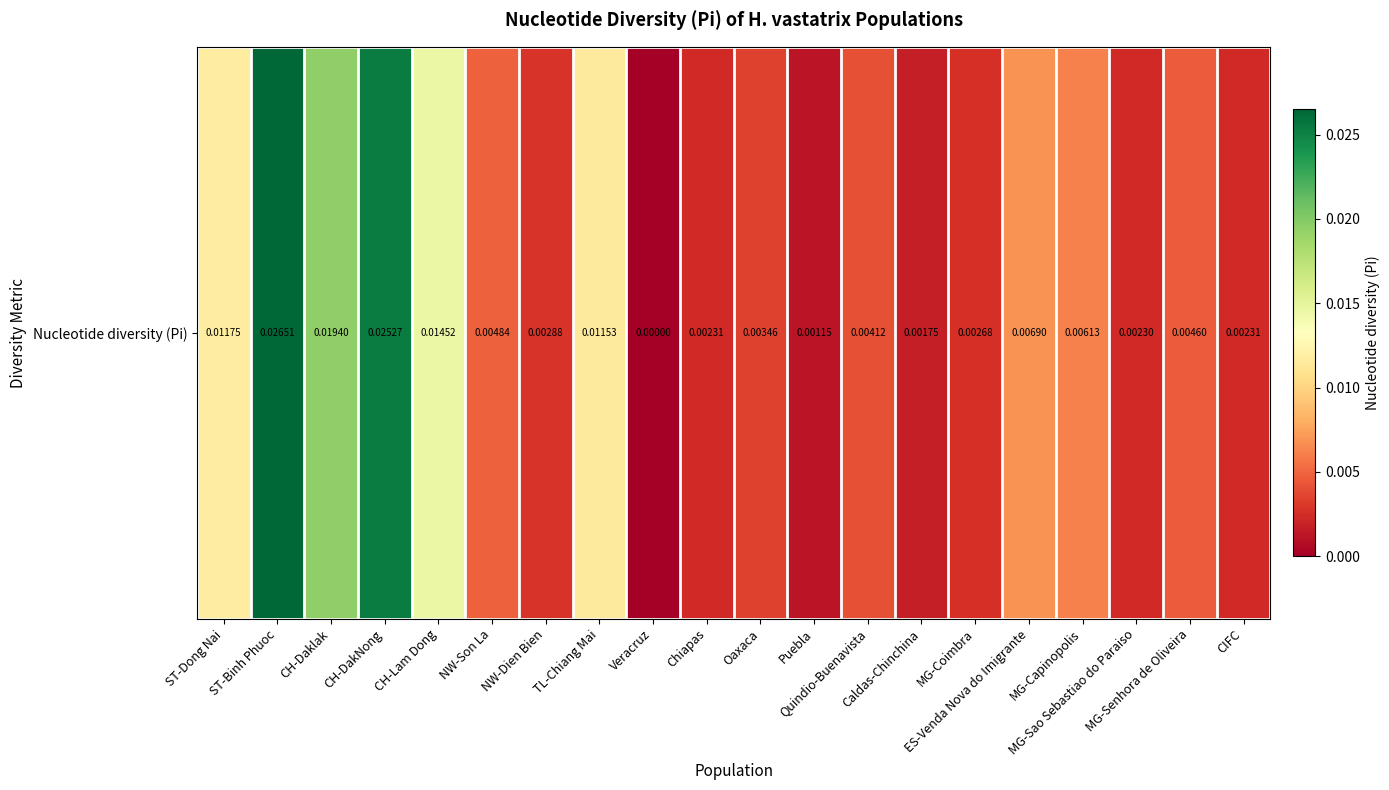

Which has a higher value, CH-Lam Dong or Veracruz?

CH-Lam Dong